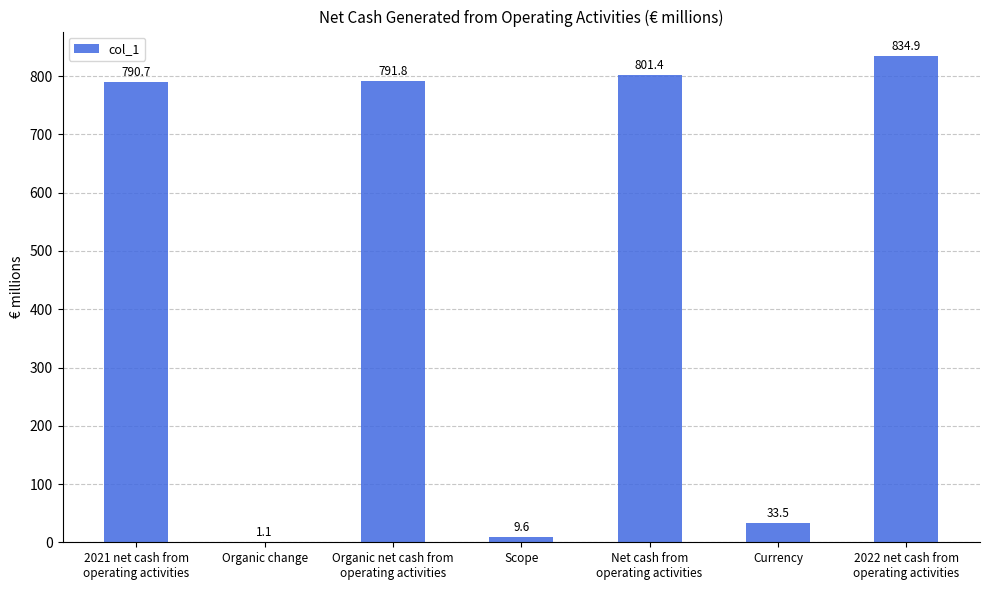

What is the difference between the values at Scope and 2022 net cash from
operating activities?

825.3